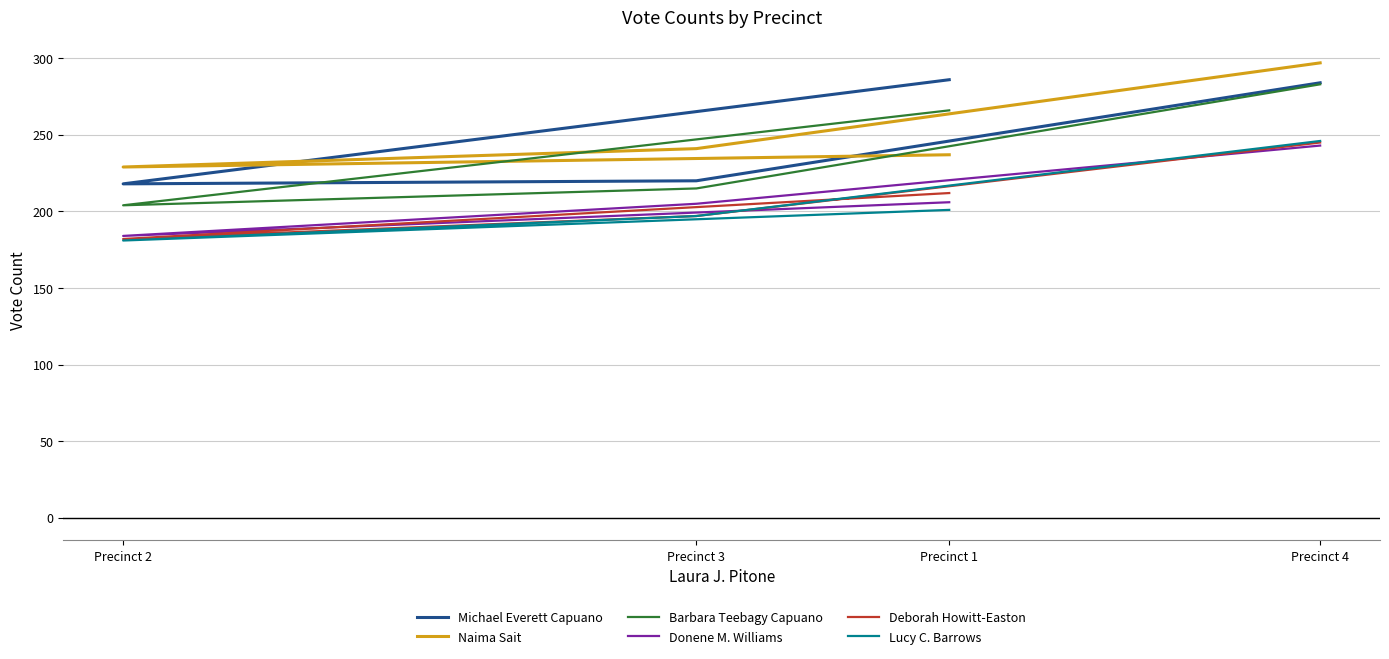

Read the Barbara Teebagy Capuano value at Precinct 1, to the nearest 10.

270